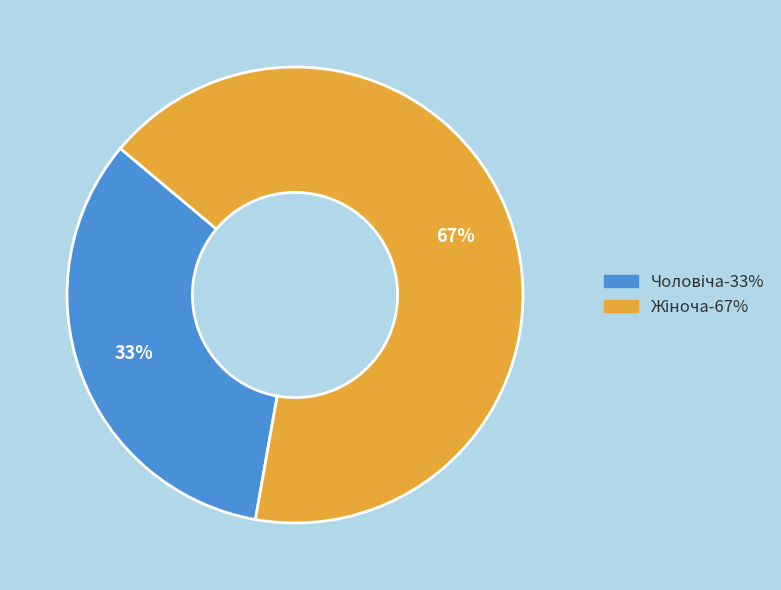

Is there a majority slice in this chart?

Yes